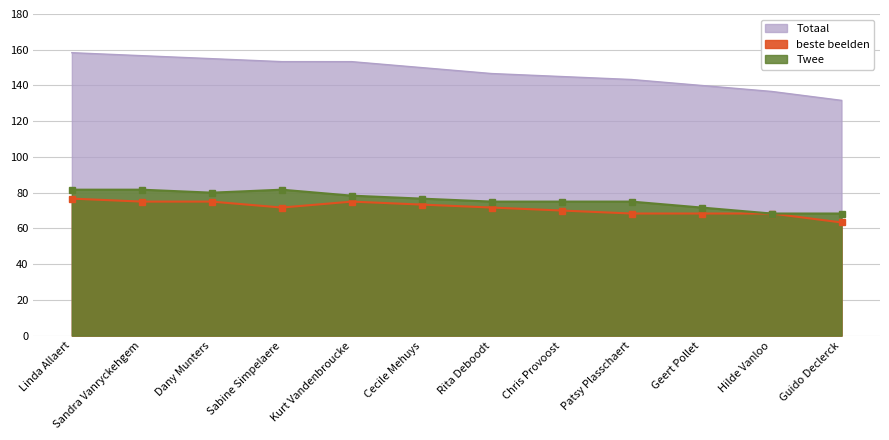

At which category does Twee reach its first local peak?

Sabine Simpelaere